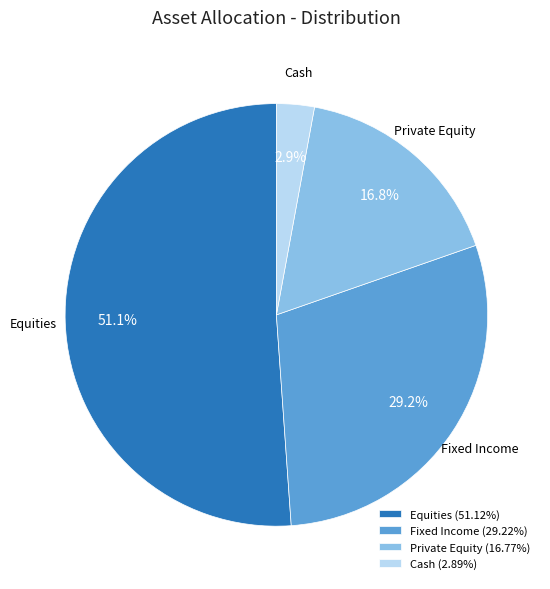

What is the largest slice in the pie chart?

Equities